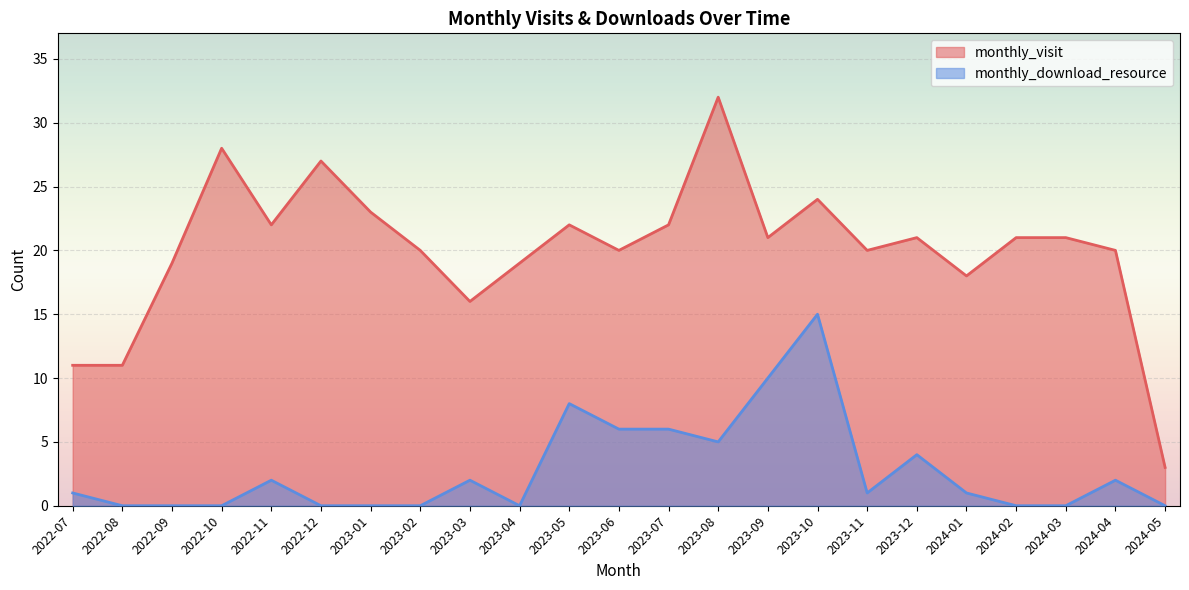

True or false: monthly_visit and monthly_download_resource cross at least once.

False